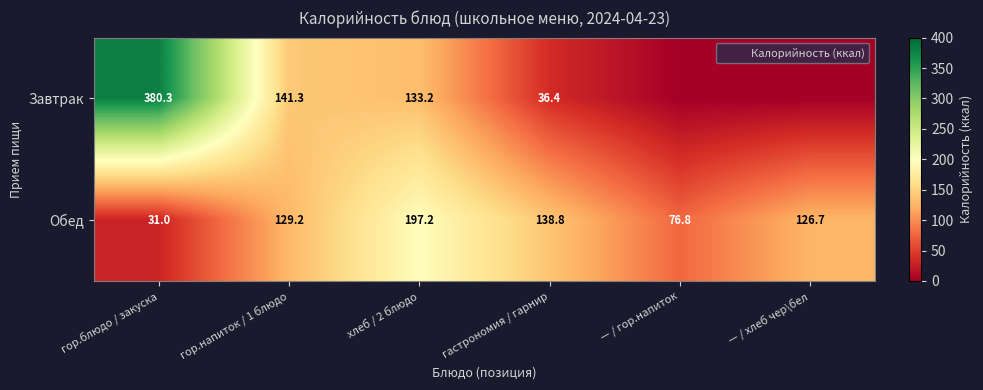

What is the average value of the Обед series?

116.6